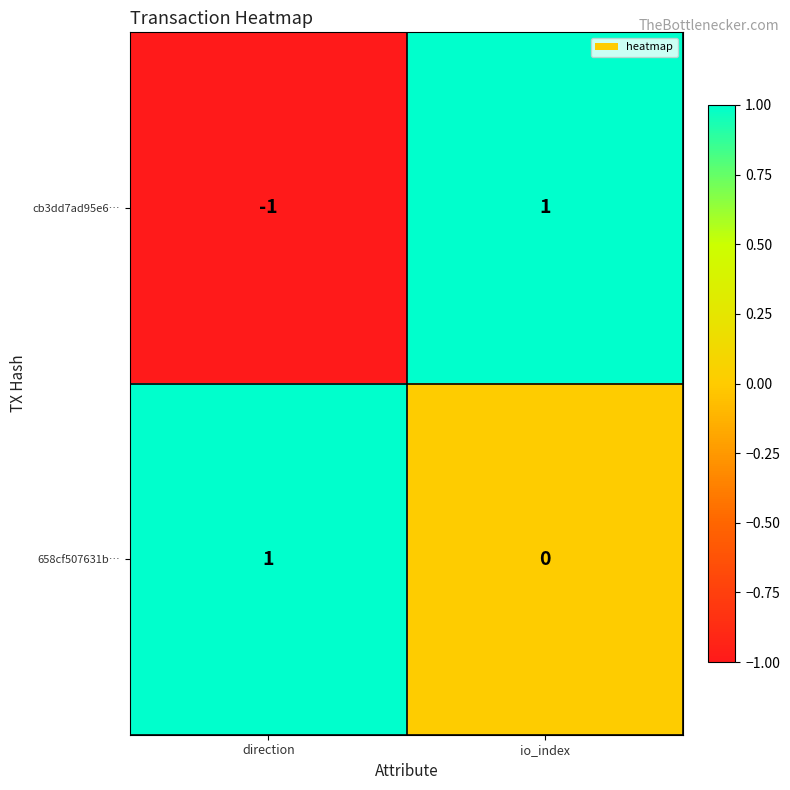

Count the number of data series in this chart.

2